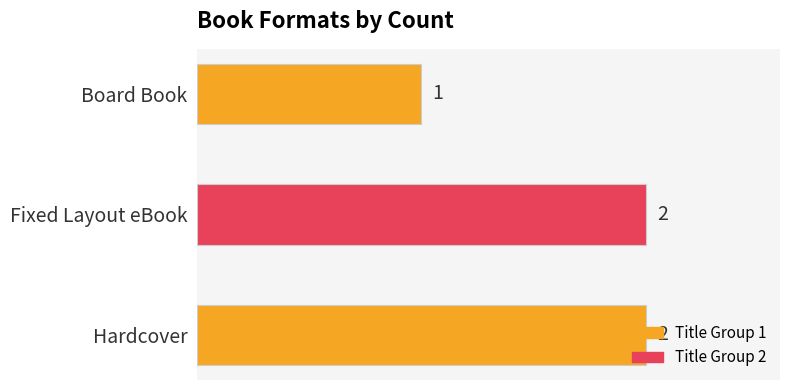

What is the sum of all values?

5